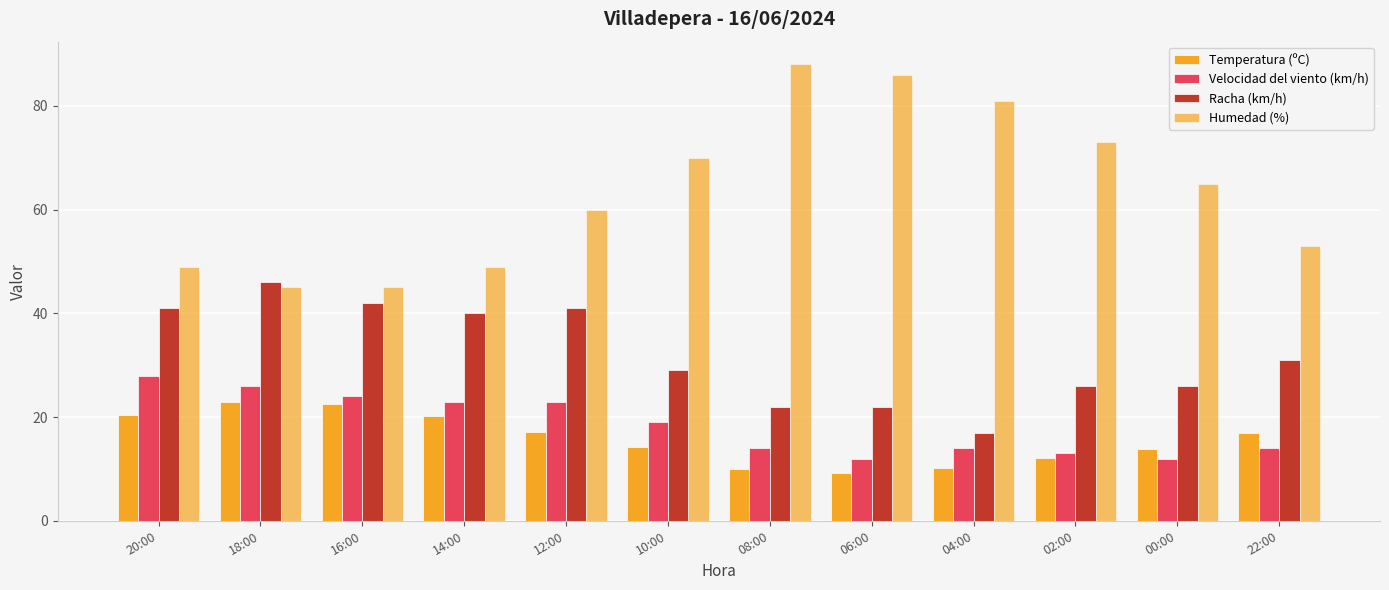

Rank the series by their maximum value, from highest to lowest.

Humedad (%), Racha (km/h), Velocidad del viento (km/h), Temperatura (ºC)